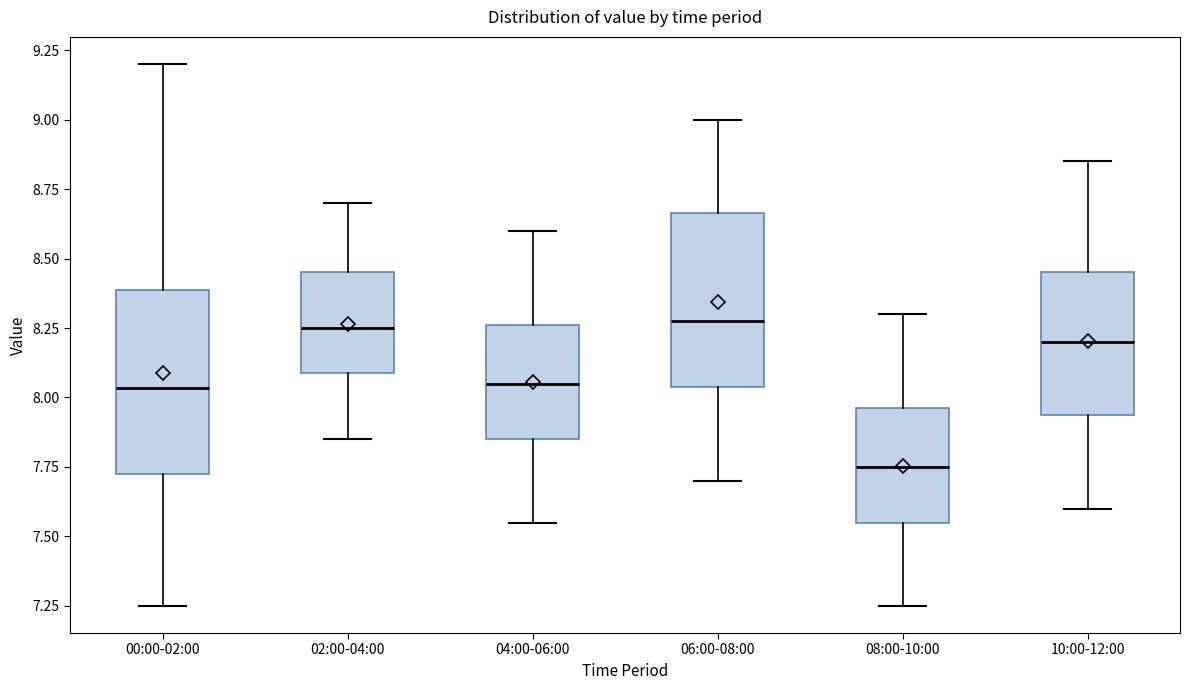

Reading left to right, read every box against the y-axis: the position of its median line, the range the box covers, and the ends of its whiskers. The values are not printed on the chart, so give them approximately, as read against the axis.

00:00-02:00: median 8.05, box 7.75 to 8.40, whiskers 7.25 to 9.20
02:00-04:00: median 8.25, box 8.10 to 8.45, whiskers 7.85 to 8.70
04:00-06:00: median 8.05, box 7.85 to 8.25, whiskers 7.55 to 8.60
06:00-08:00: median 8.30, box 8.05 to 8.65, whiskers 7.70 to 9.00
08:00-10:00: median 7.75, box 7.55 to 7.95, whiskers 7.25 to 8.30
10:00-12:00: median 8.20, box 7.95 to 8.45, whiskers 7.60 to 8.85